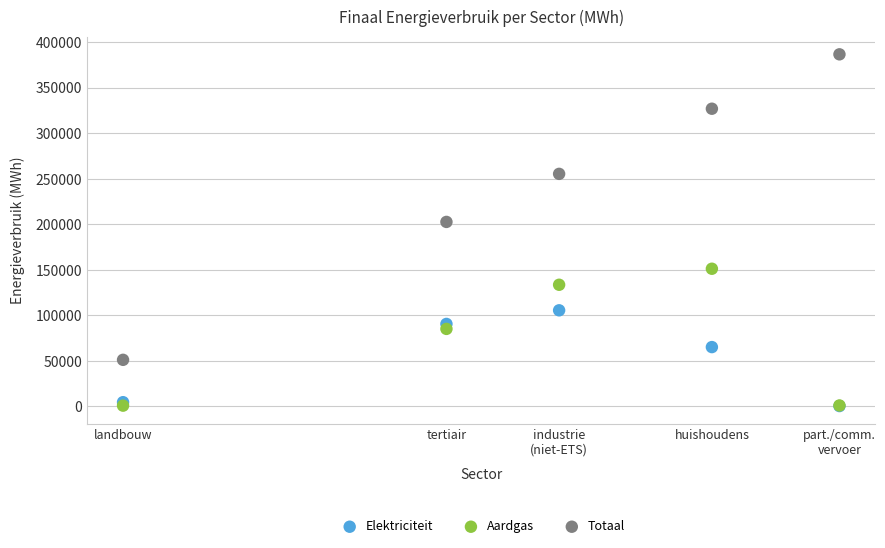

Which series has the widest spread of Y values?

Totaal